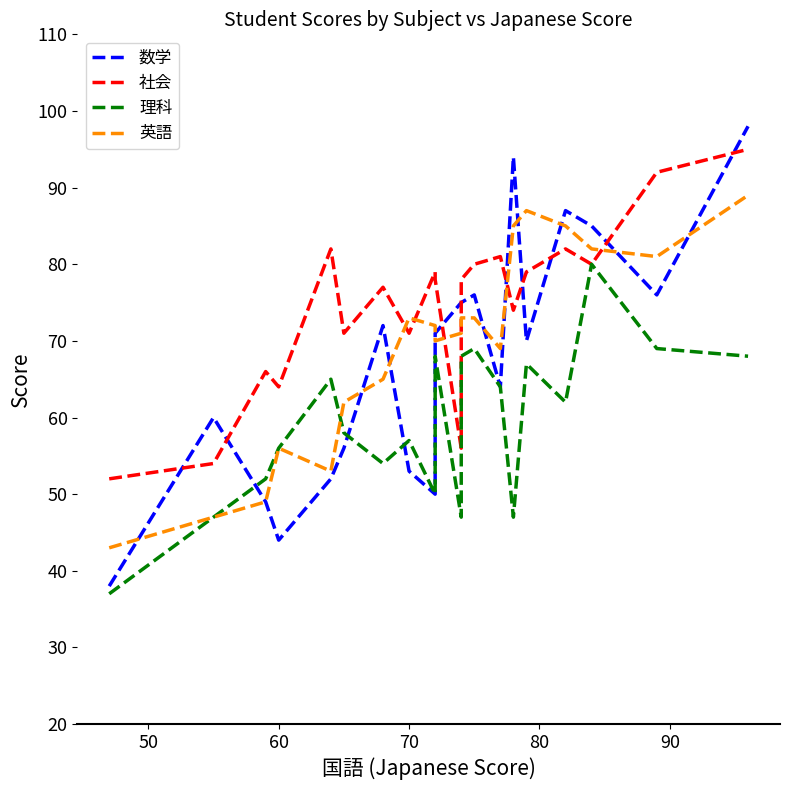

The 英語 series shows 67 at 40. True or false?

False